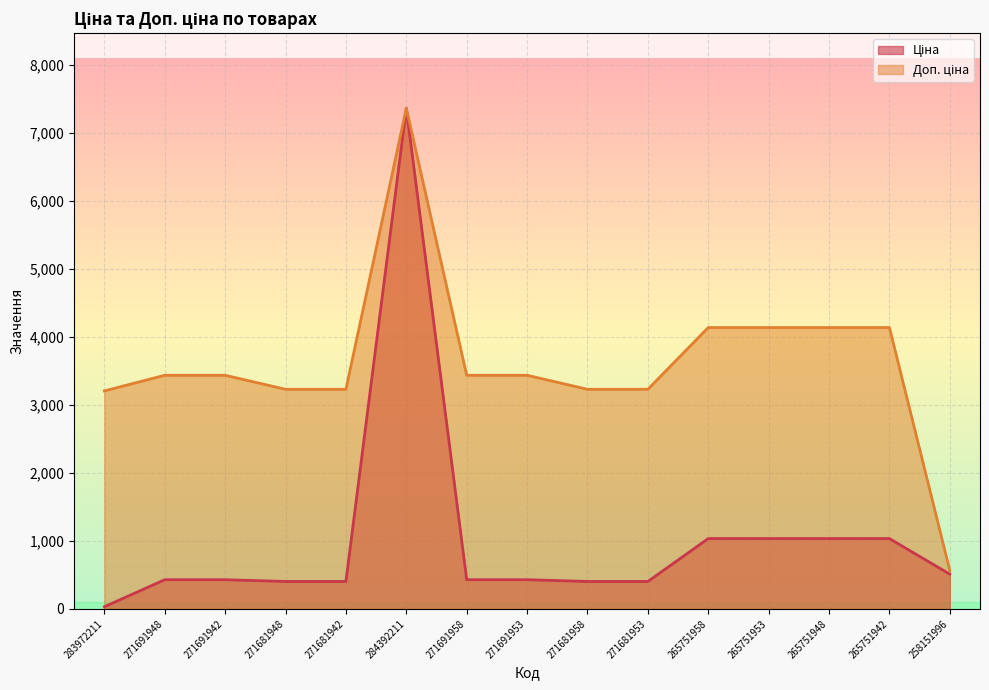

True or false: Доп. ціна and Ціна cross at least once.

False